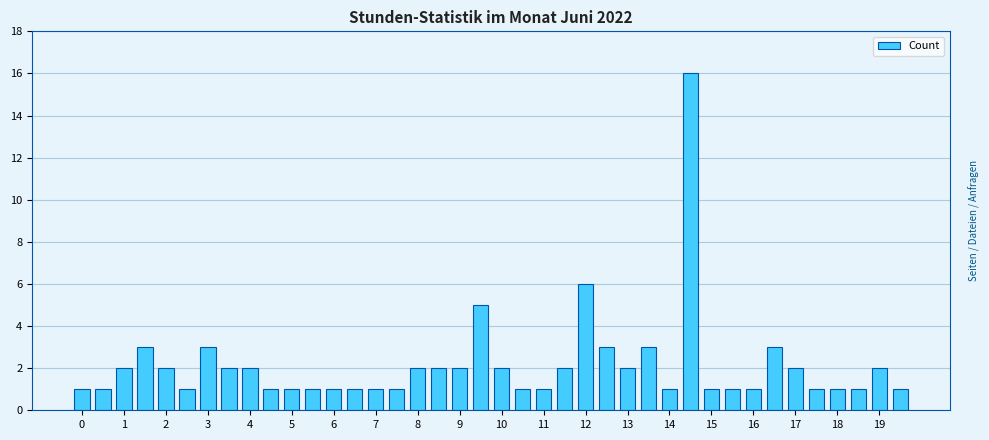

What is the difference between the maximum and minimum values?

15